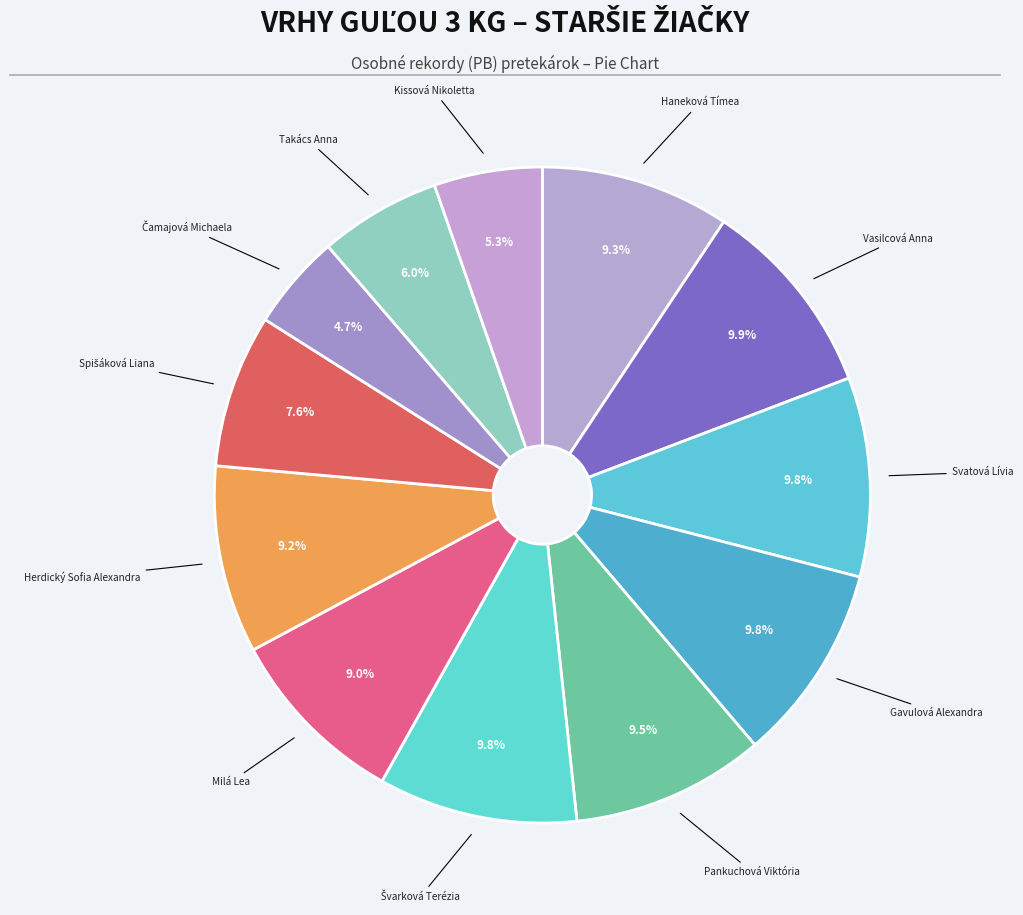

Count the number of slices in the pie.

12